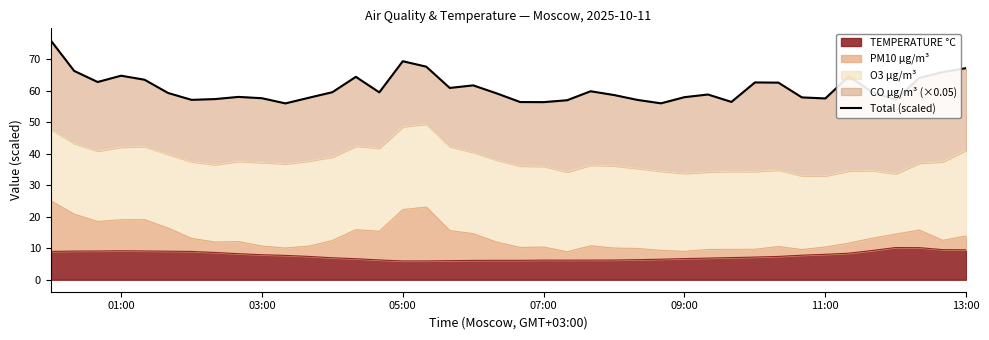

At which label does the data first exceed 59?

01:00